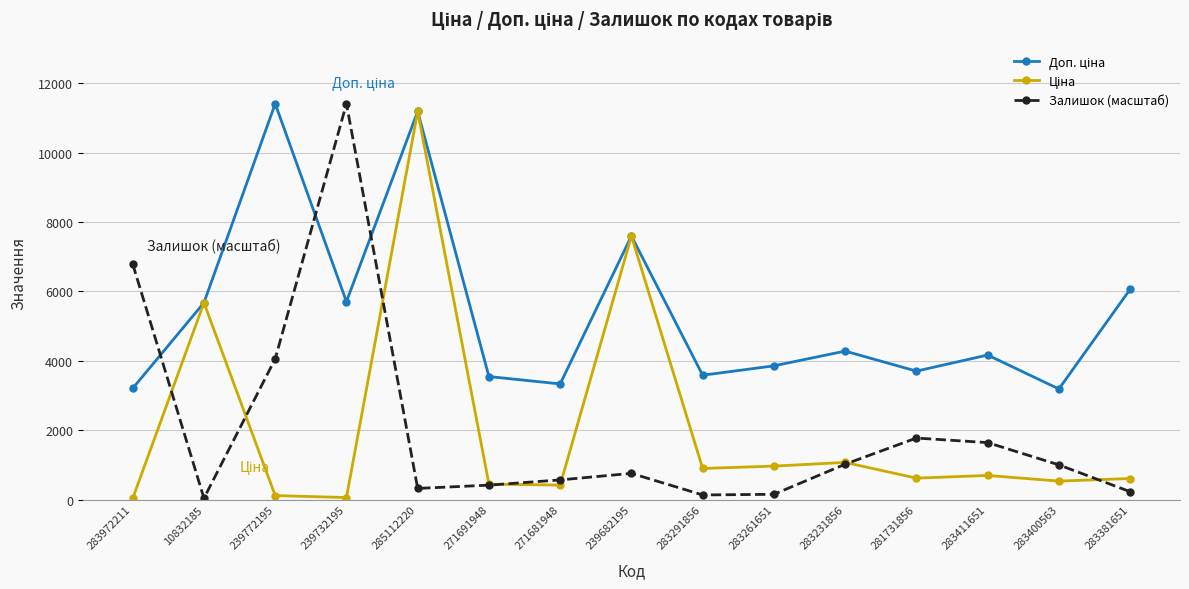

Count the number of categories in the chart.

15